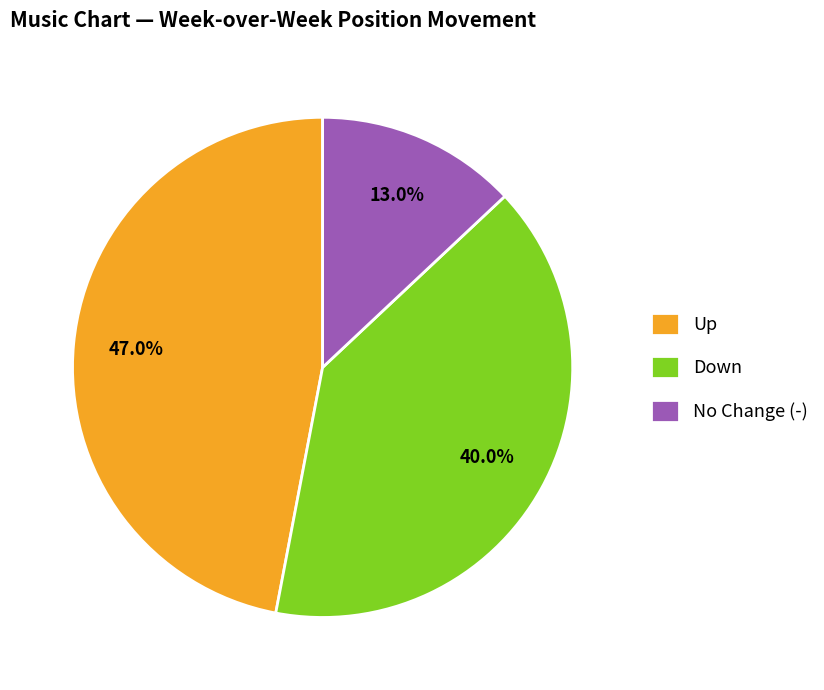

Count the number of slices in the pie.

3